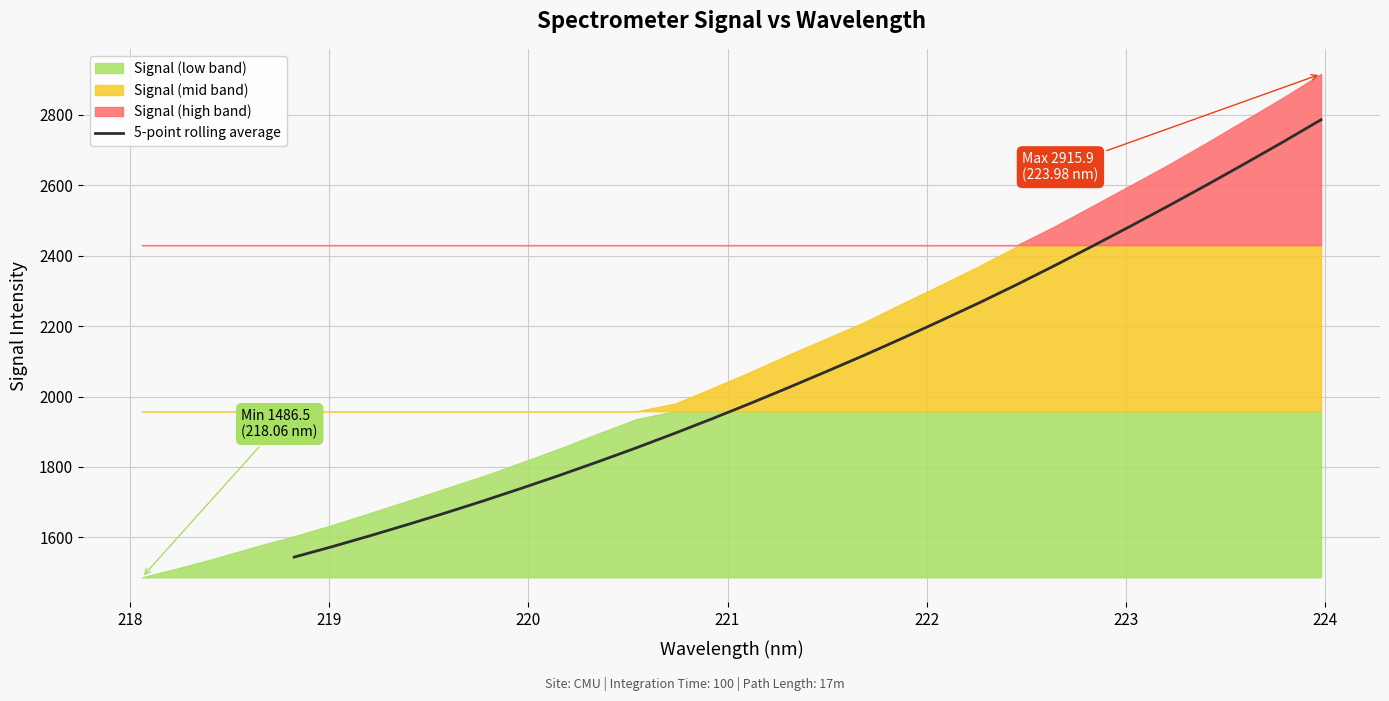

What is the lowest value of the 5-point rolling average series?

1543.9